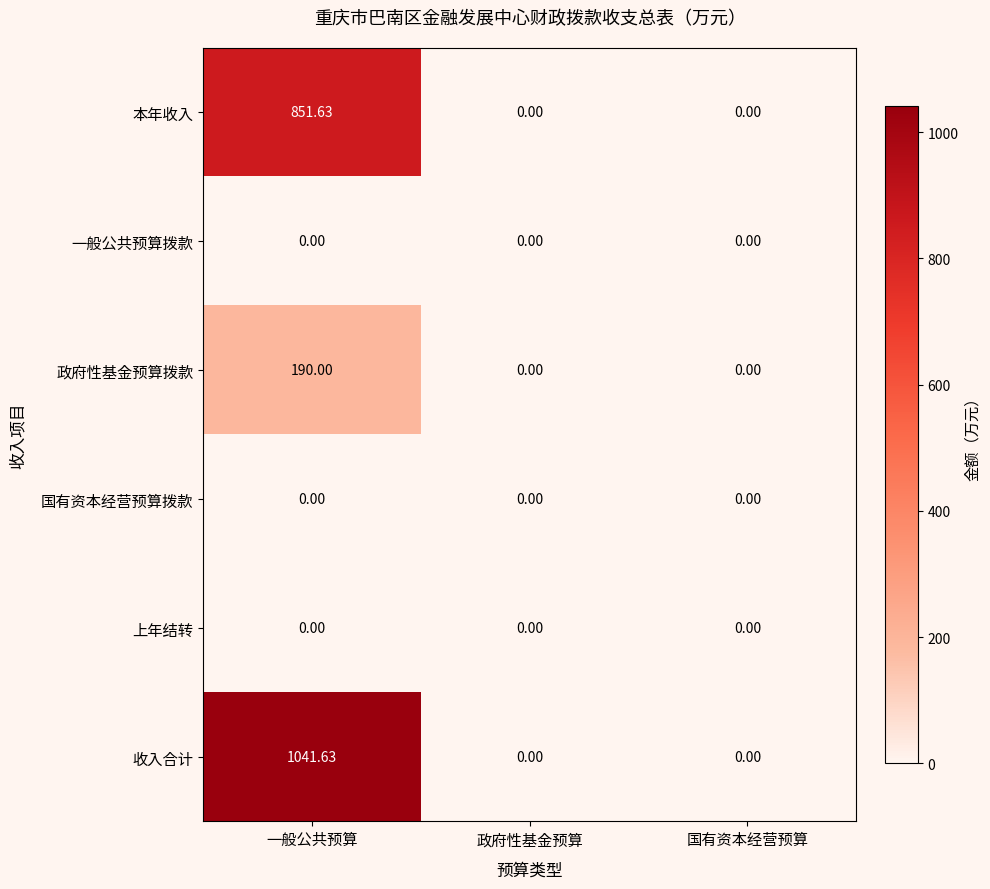

How many values in 政府性基金预算拨款 are above zero?

1